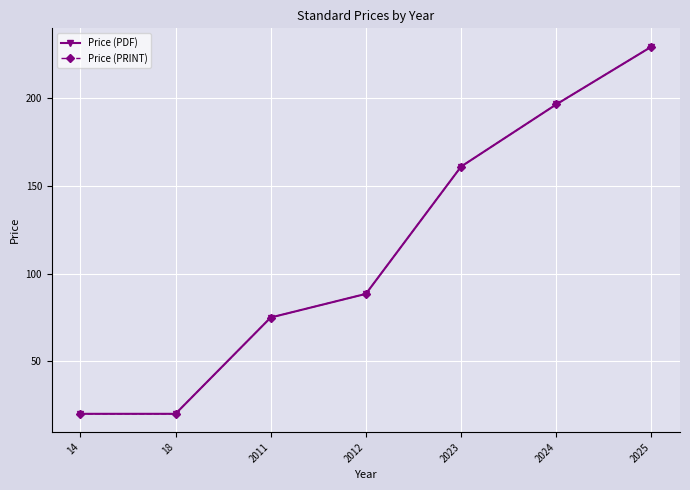

Does the chart have visible grid lines?

Yes